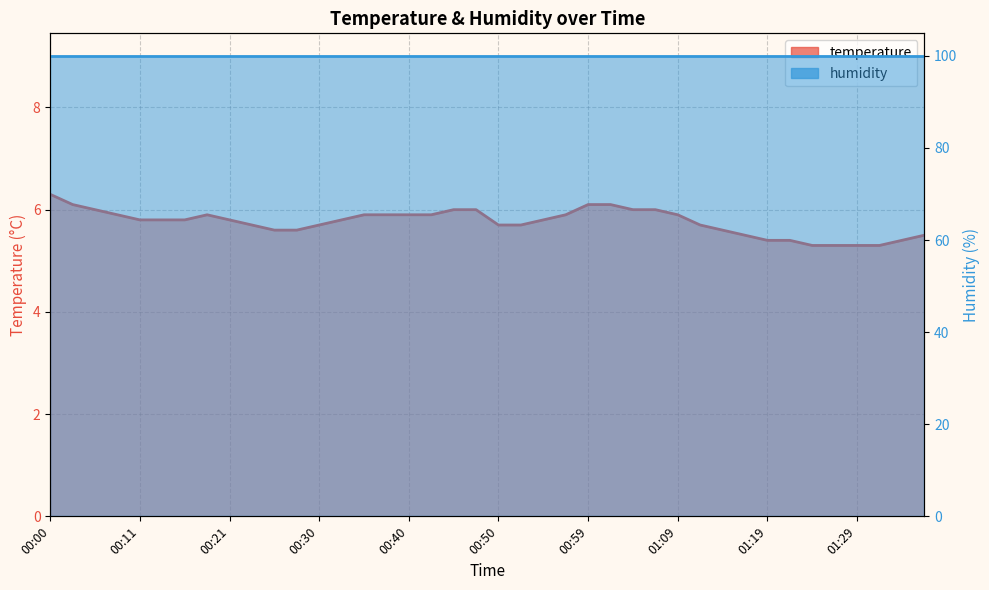

Reading right to left, extract all data points from this chart.

01:36=5.5	01:34=5.4	01:31=5.3	01:29=5.3	01:26=5.3	01:24=5.3	01:21=5.4	01:19=5.4	01:16=5.5	01:14=5.6	01:12=5.7	01:09=5.9	01:07=6.0	01:04=6.0	01:02=6.1	00:59=6.1	00:57=5.9	00:55=5.8	00:52=5.7	00:50=5.7	00:47=6.0	00:45=6.0	00:42=5.9	00:40=5.9	00:38=5.9	00:35=5.9	00:33=5.8	00:30=5.7	00:28=5.6	00:25=5.6	00:23=5.7	00:21=5.8	00:18=5.9	00:16=5.8	00:13=5.8	00:11=5.8	00:08=5.9	00:05=6.0	00:03=6.1	00:00=6.3